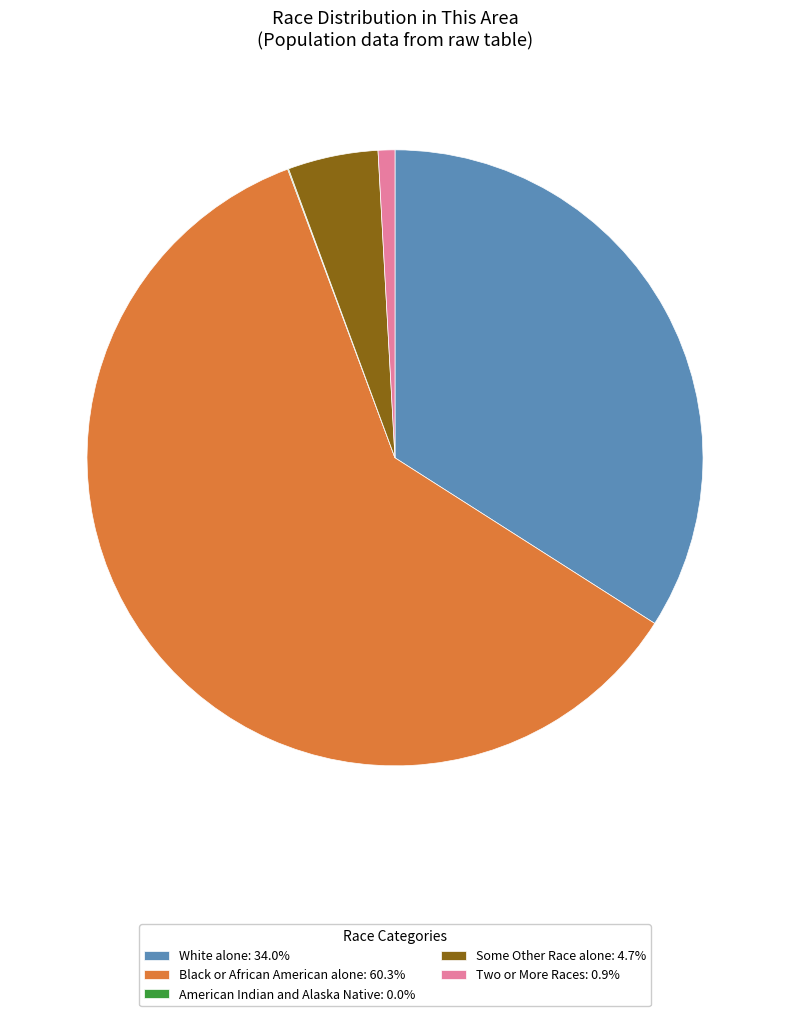

Does Black or African American alone: 60.3% represent more than half of the total?

Yes